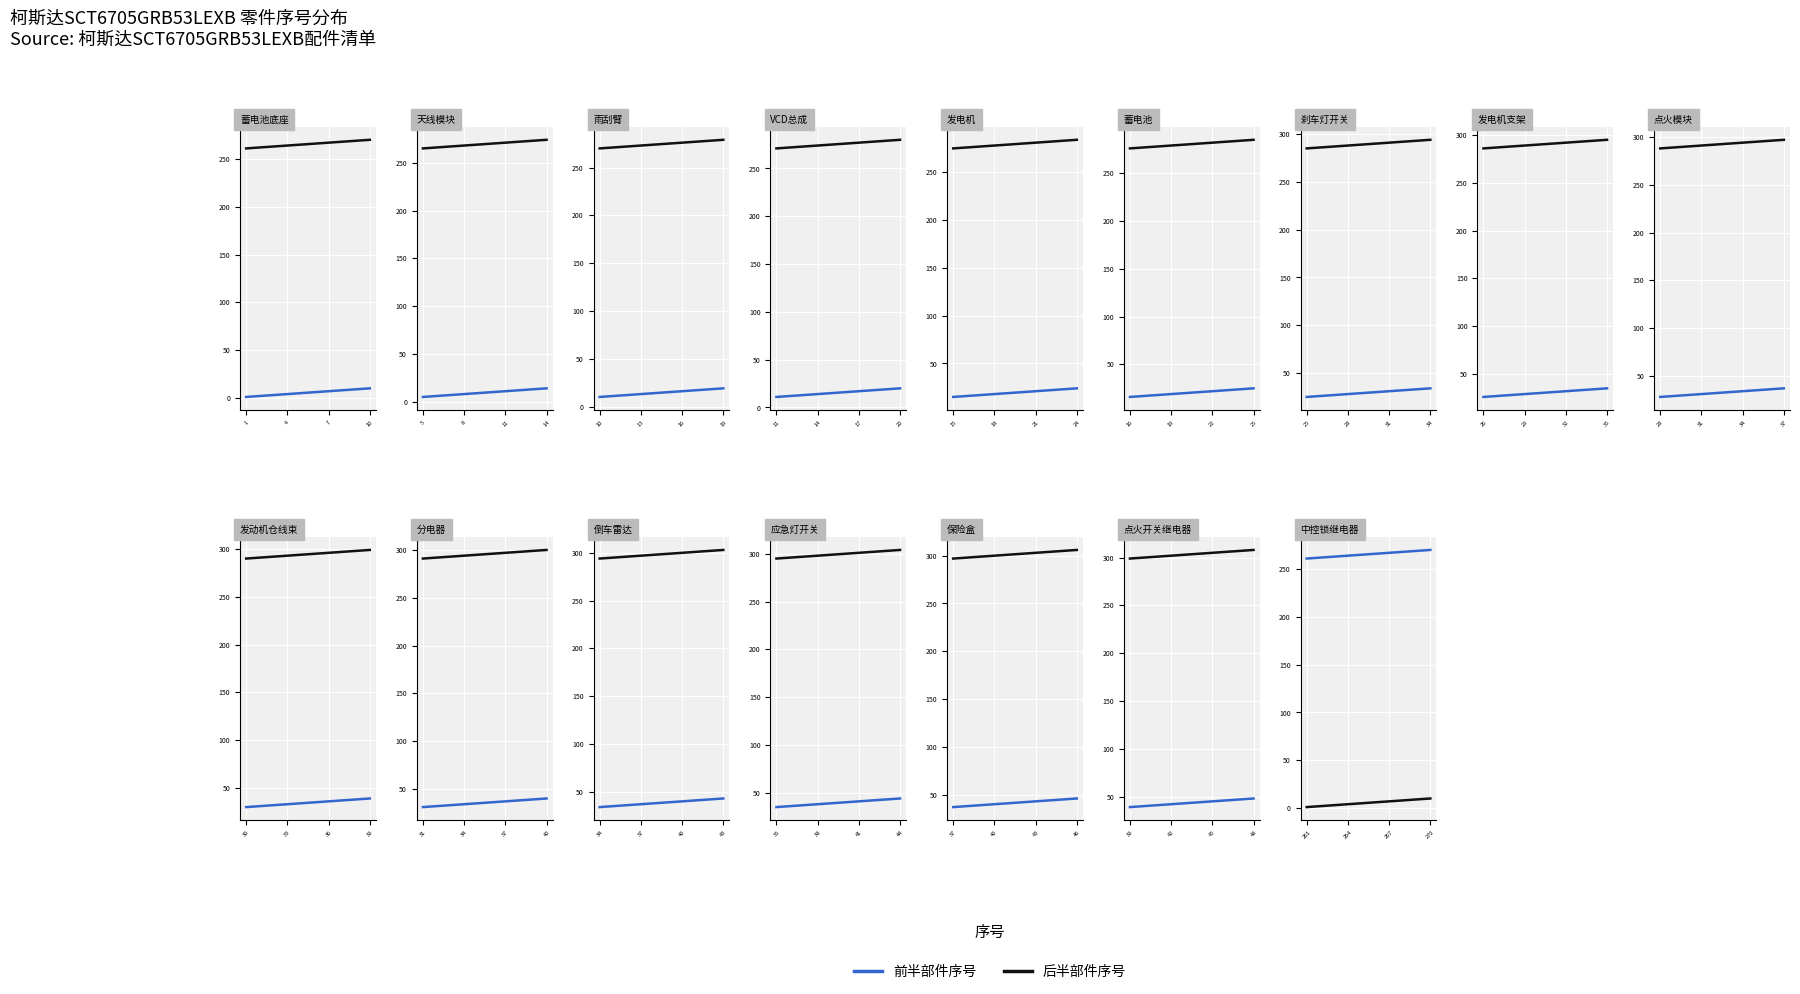

How many lines are shown in the chart?

2